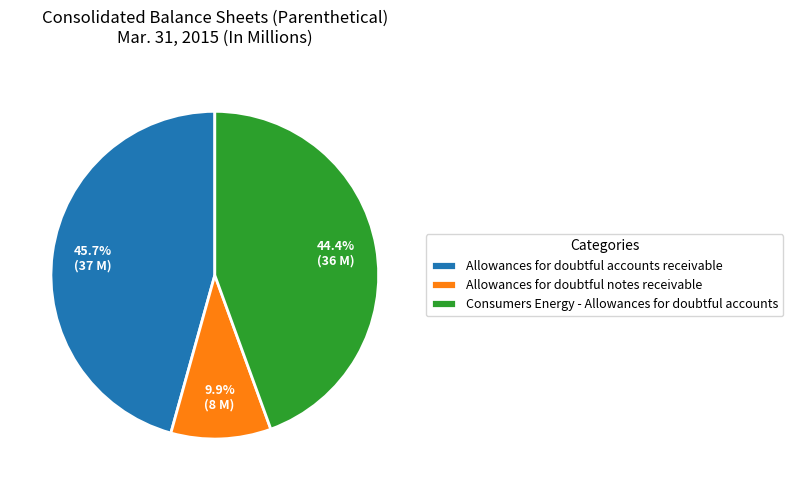

Combined, do Consumers Energy - Allowances for doubtful accounts and Allowances for doubtful accounts receivable account for over 50%?

Yes